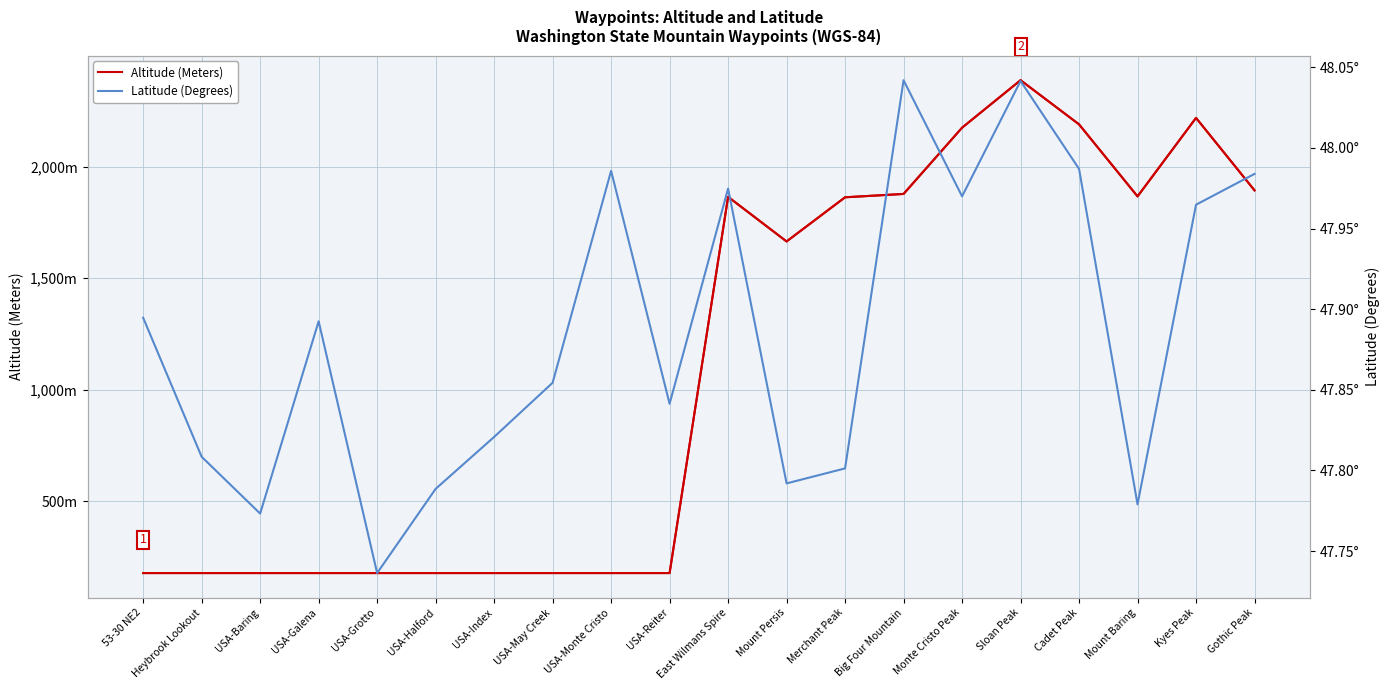

Reading left to right, list all the values displayed in this chart.

Altitude (Meters): 53-30 NE2=178.0	Heybrook Lookout=178.0	USA-Baring=178.0	USA-Galena=178.0	USA-Grotto=178.0	USA-Halford=178.0	USA-Index=178.0	USA-May Creek=178.0	USA-Monte Cristo=178.0	USA-Reiter=178.0	East Wilmans Spire=1865.0	Mount Persis=1665.0	Merchant Peak=1863.0	Big Four Mountain=1878.0	Monte Cristo Peak=2175.0	Sloan Peak=2388.0	Cadet Peak=2190.0	Mount Baring=1867.0	Kyes Peak=2219.0	Gothic Peak=1894.0
Latitude (Degrees): 53-30 NE2=47.9	Heybrook Lookout=47.8	USA-Baring=47.8	USA-Galena=47.9	USA-Grotto=47.7	USA-Halford=47.8	USA-Index=47.8	USA-May Creek=47.9	USA-Monte Cristo=48.0	USA-Reiter=47.8	East Wilmans Spire=48.0	Mount Persis=47.8	Merchant Peak=47.8	Big Four Mountain=48.0	Monte Cristo Peak=48.0	Sloan Peak=48.0	Cadet Peak=48.0	Mount Baring=47.8	Kyes Peak=48.0	Gothic Peak=48.0